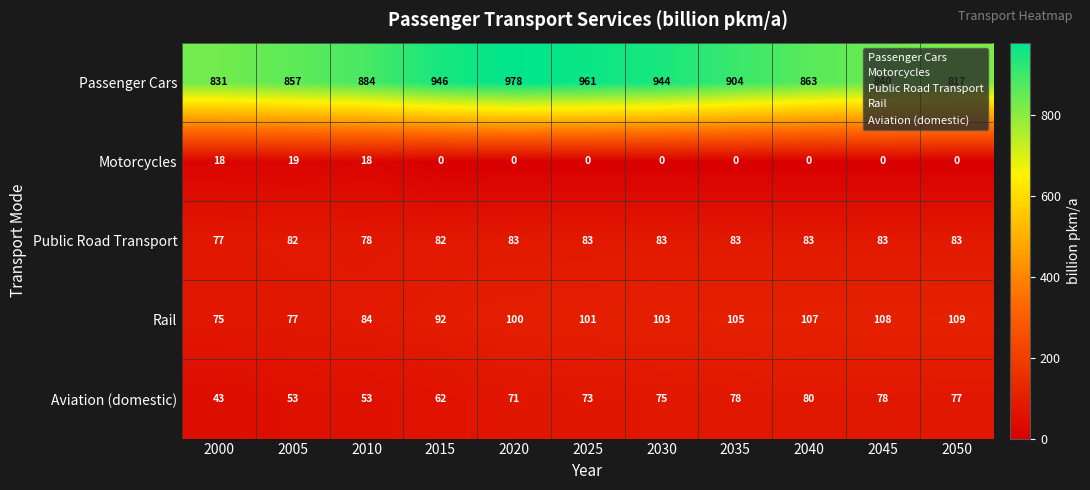

The value of Rail at 2000 is 110. True or false?

False